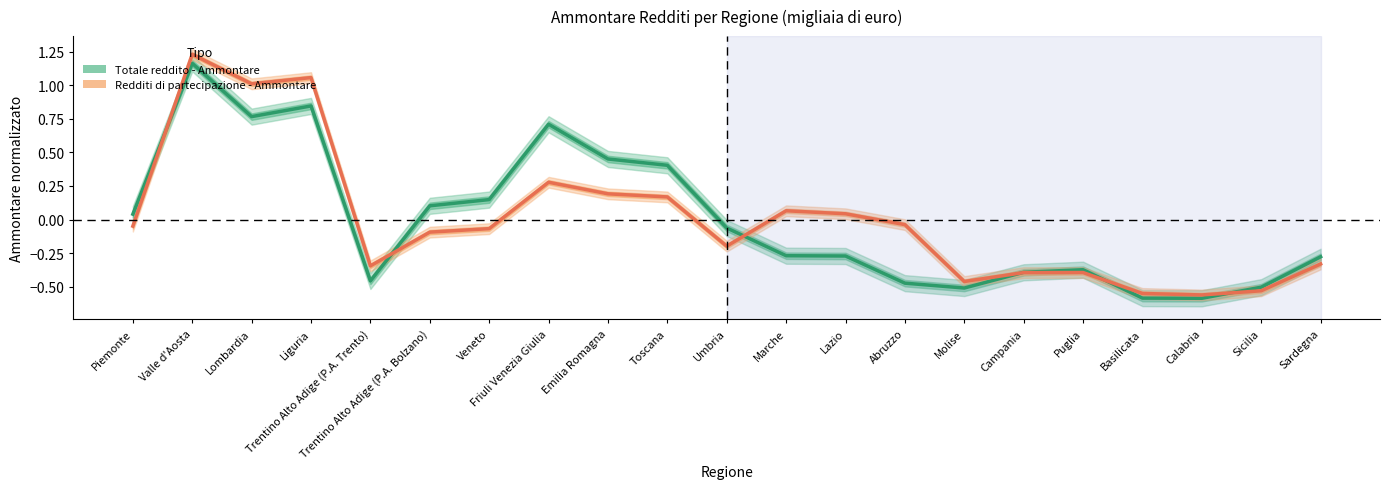

True or false: Redditi di partecipazione - Ammontare and Totale reddito - Ammontare cross at least once.

True